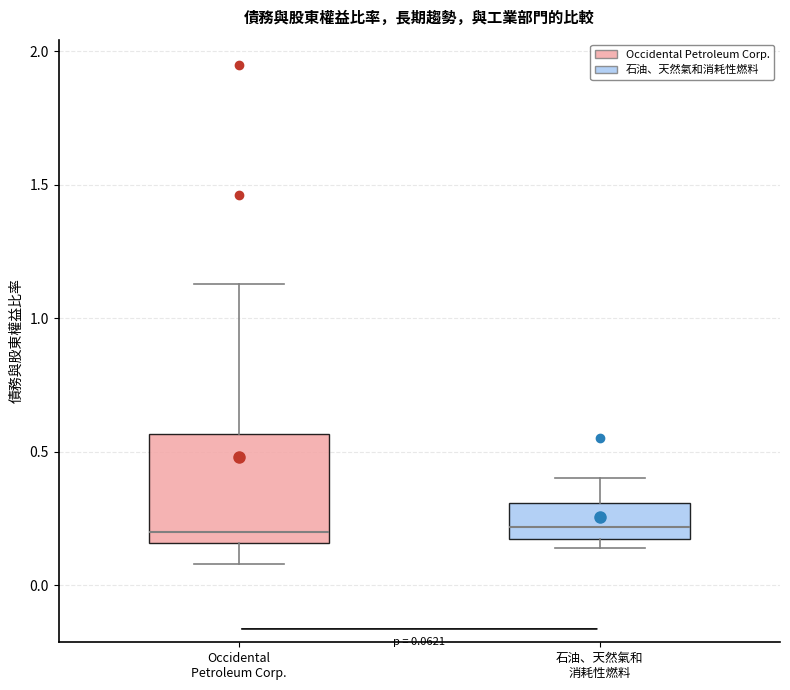

Comparing the boxes themselves (not the whiskers), which one is the tallest?

Occidental Petroleum Corp.